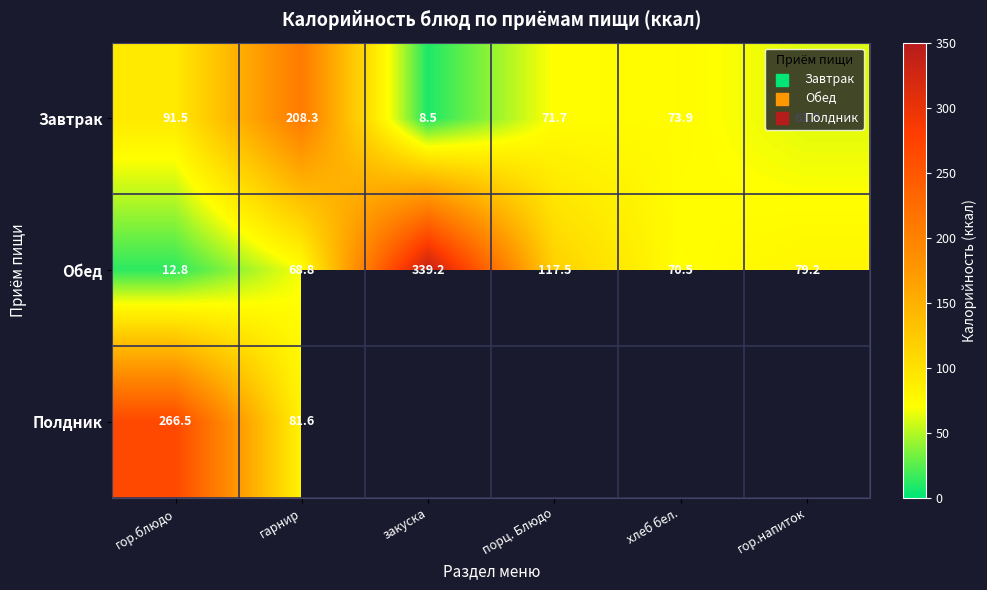

What is the average value of the Завтрак series?

85.9